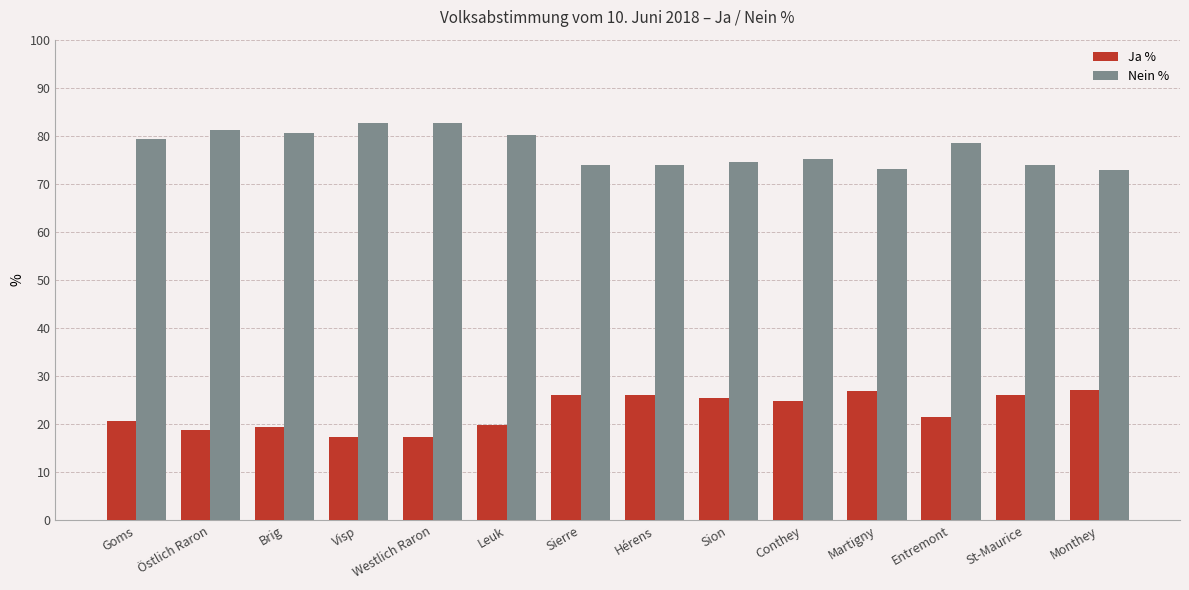

What is the difference between the highest and lowest values at Sion?

49.1